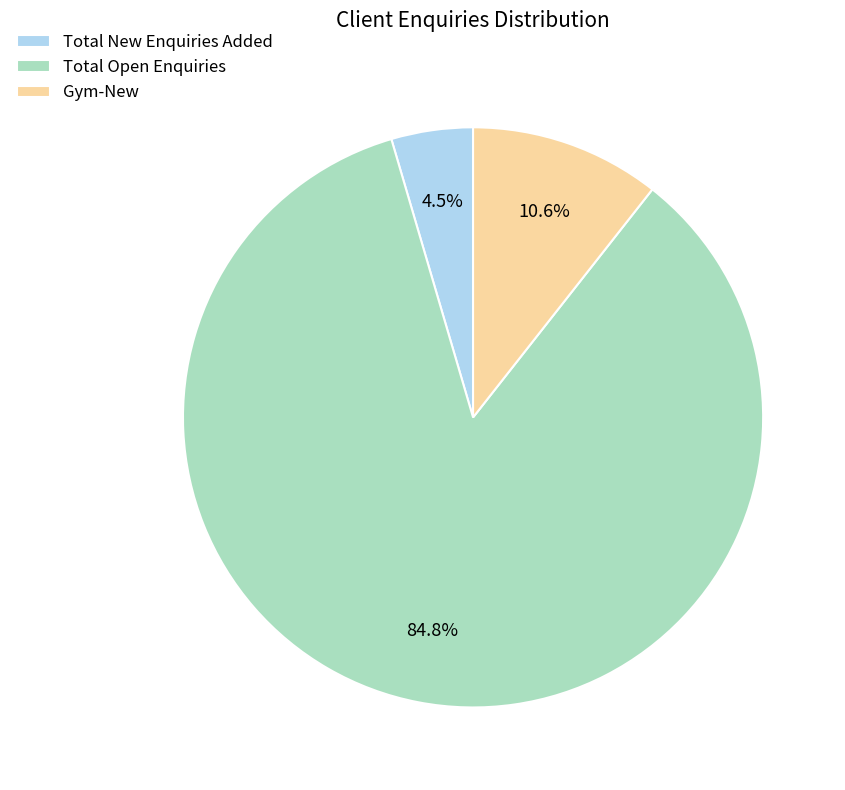

Which has a higher value, Gym-New or Total Open Enquiries?

Total Open Enquiries